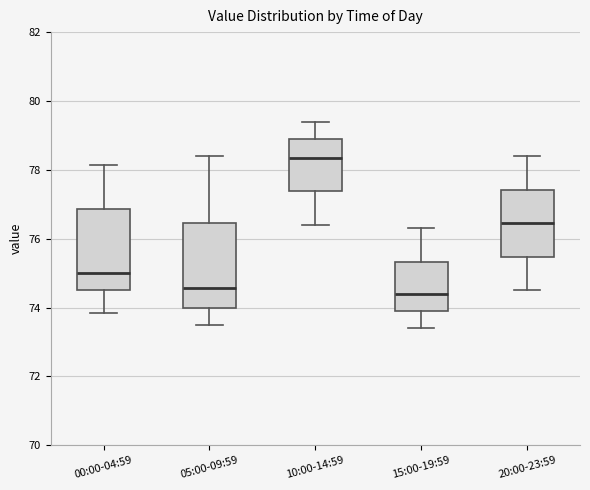

Reading left to right, transcribe this box plot: for each box, give where its median line is, the range the box spans, and where its two whiskers end, as read against the y-axis. The values are not printed on the chart, so give them approximately, as read against the axis.

00:00-04:59: median 75.0, box 74.6 to 76.8, whiskers 73.8 to 78.2
05:00-09:59: median 74.6, box 74.0 to 76.4, whiskers 73.6 to 78.4
10:00-14:59: median 78.4, box 77.4 to 79.0, whiskers 76.4 to 79.4
15:00-19:59: median 74.4, box 74.0 to 75.4, whiskers 73.4 to 76.4
20:00-23:59: median 76.4, box 75.4 to 77.4, whiskers 74.6 to 78.4